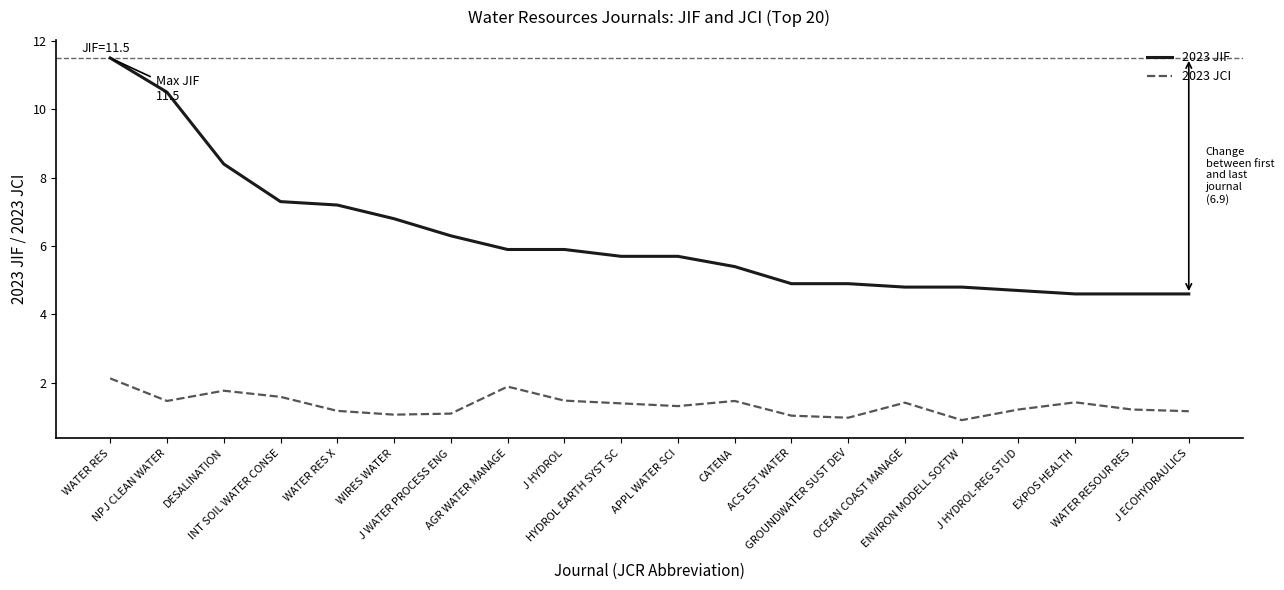

True or false: 2023 JIF and 2023 JCI intersect in this chart.

False